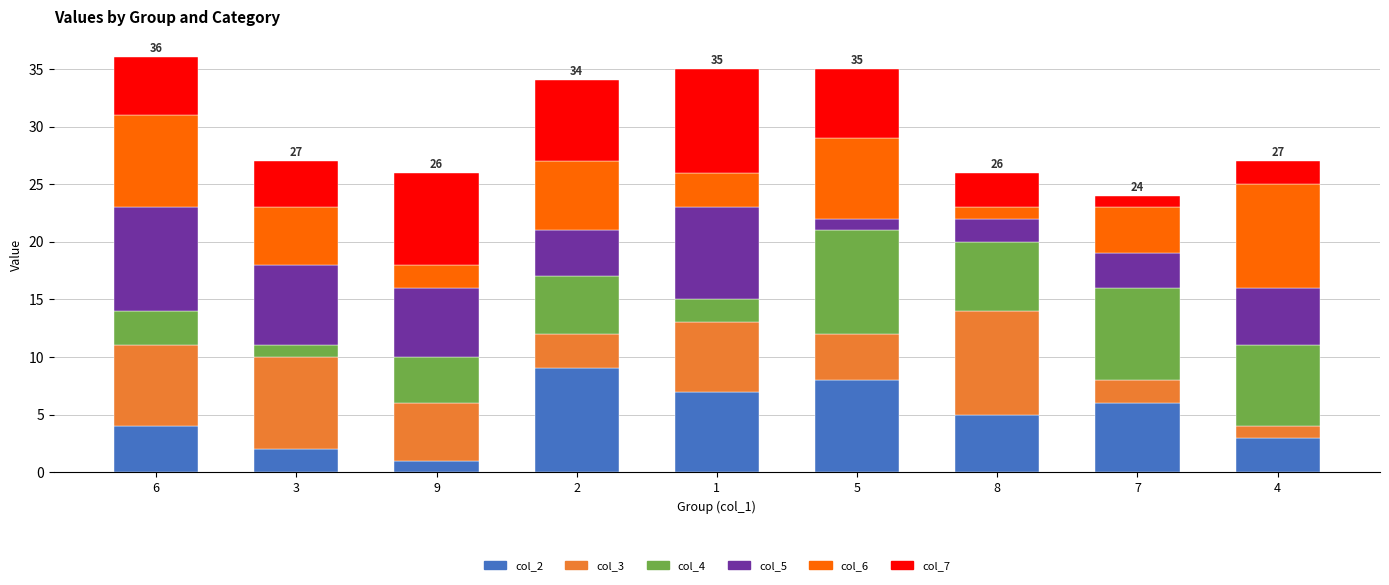

List the labels in order of col_6 value, largest first.

4, 6, 5, 2, 3, 7, 1, 9, 8